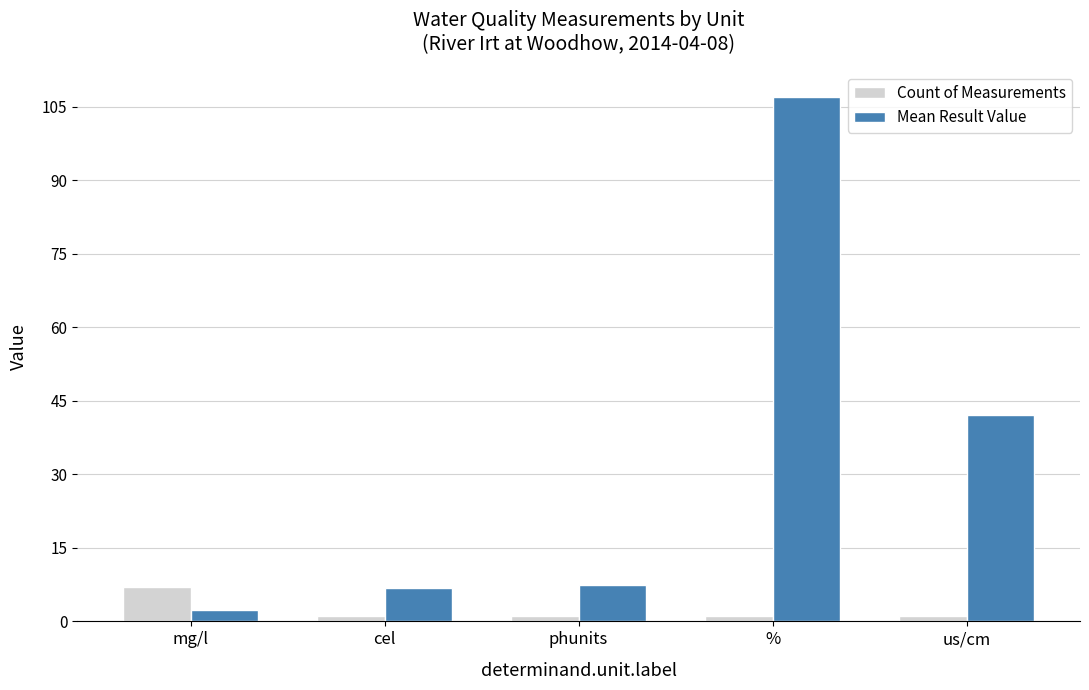

Reading left to right, what are all the values shown in this chart?

Count of Measurements: mg/l=7.0	cel=1.0	phunits=1.0	%=1.0	us/cm=1.0
Mean Result Value: mg/l=2.3	cel=6.9	phunits=7.5	%=106.9	us/cm=42.0